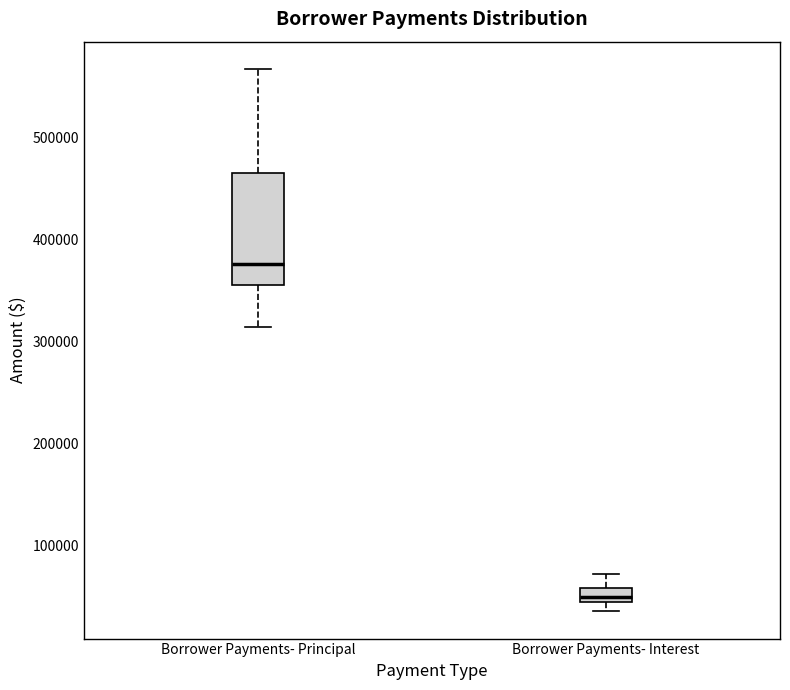

Comparing the boxes themselves (not the whiskers), which one is the tallest?

Borrower Payments- Principal